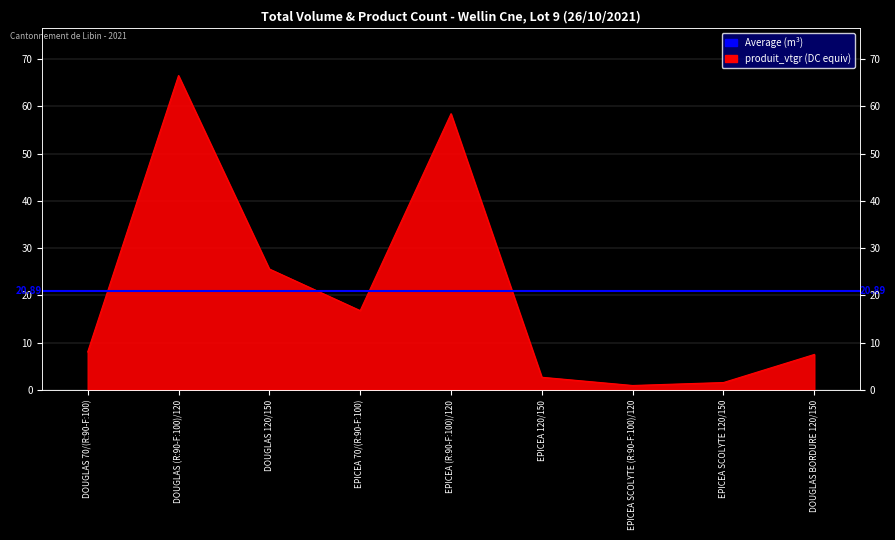

List the labels in order of value, smallest first.

EPICEA SCOLYTE (R:90-F:100)/120, EPICEA SCOLYTE 120/150, EPICEA 120/150, DOUGLAS BORDURE 120/150, DOUGLAS 70/(R:90-F:100), EPICEA 70/(R:90-F:100), DOUGLAS 120/150, EPICEA (R:90-F:100)/120, DOUGLAS (R:90-F:100)/120